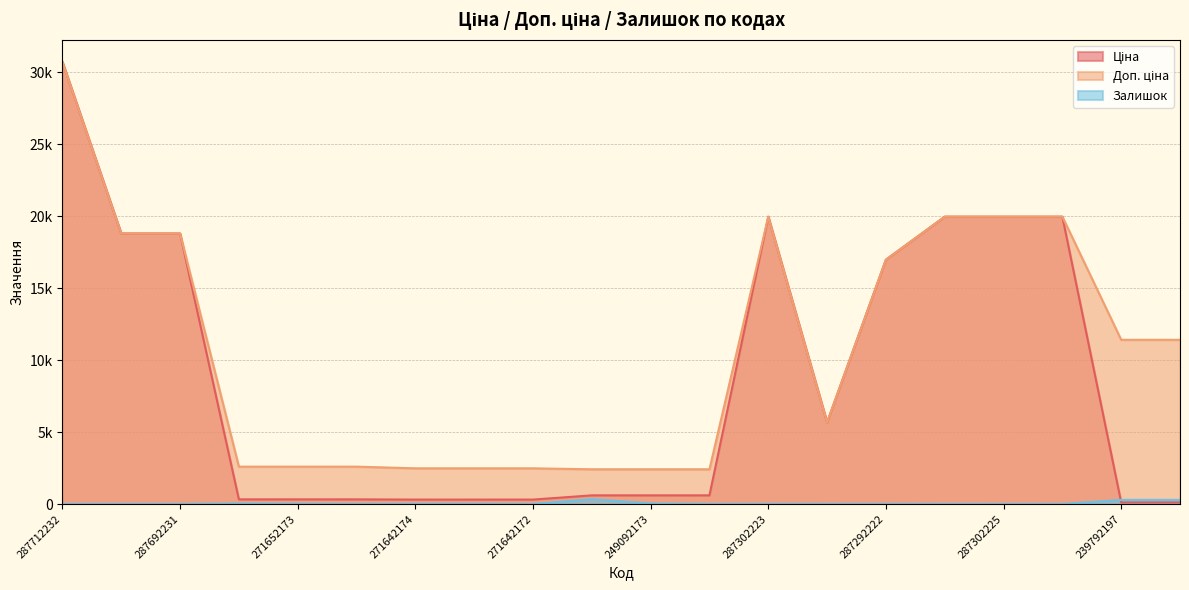

What is the label of the 9th point from the right?

249092172